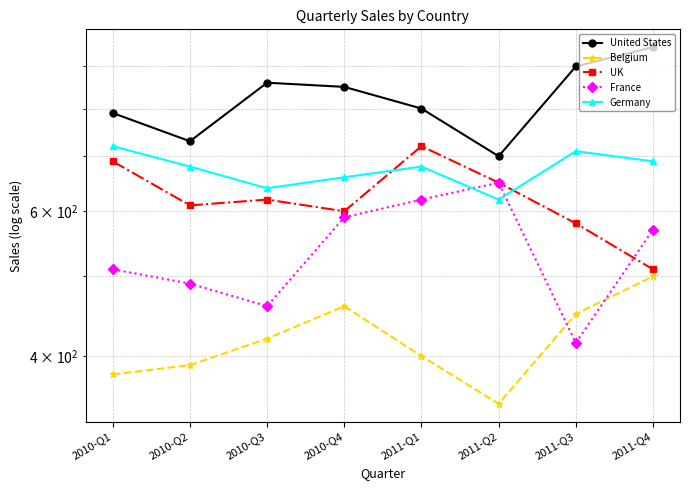

Which series has the largest range (max minus min)?

United States